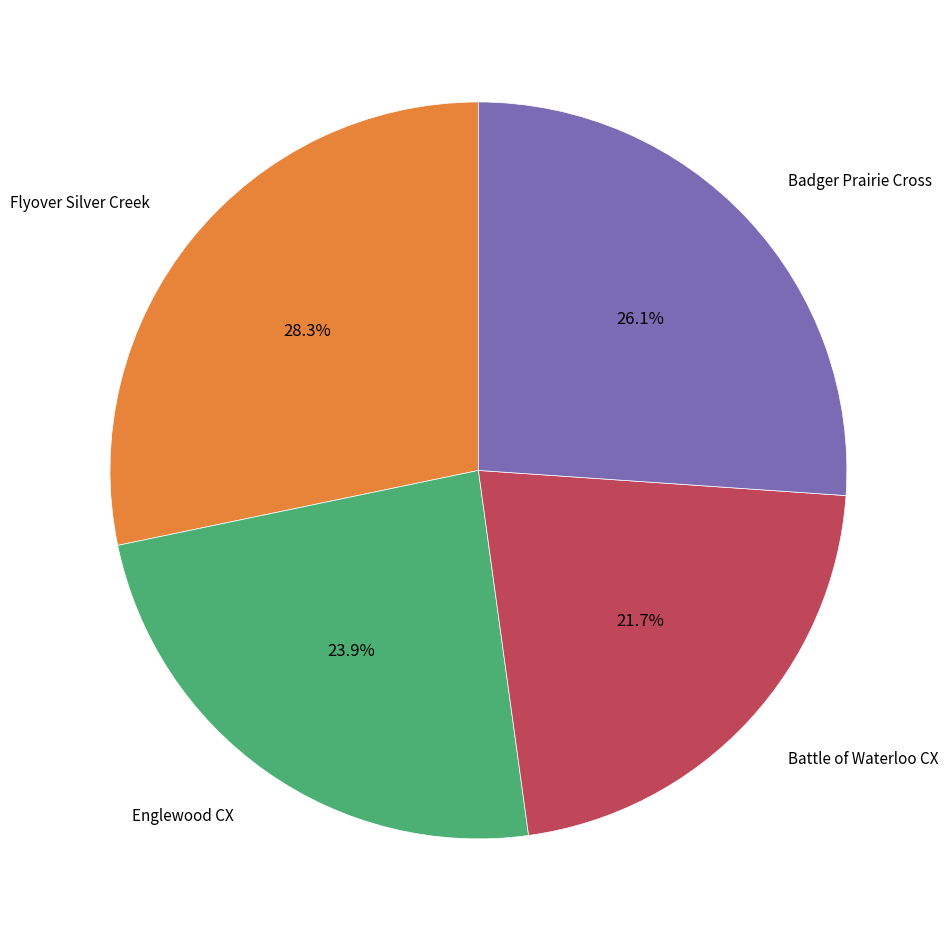

True or false: Badger Prairie Cross accounts for 20% of the total.

False